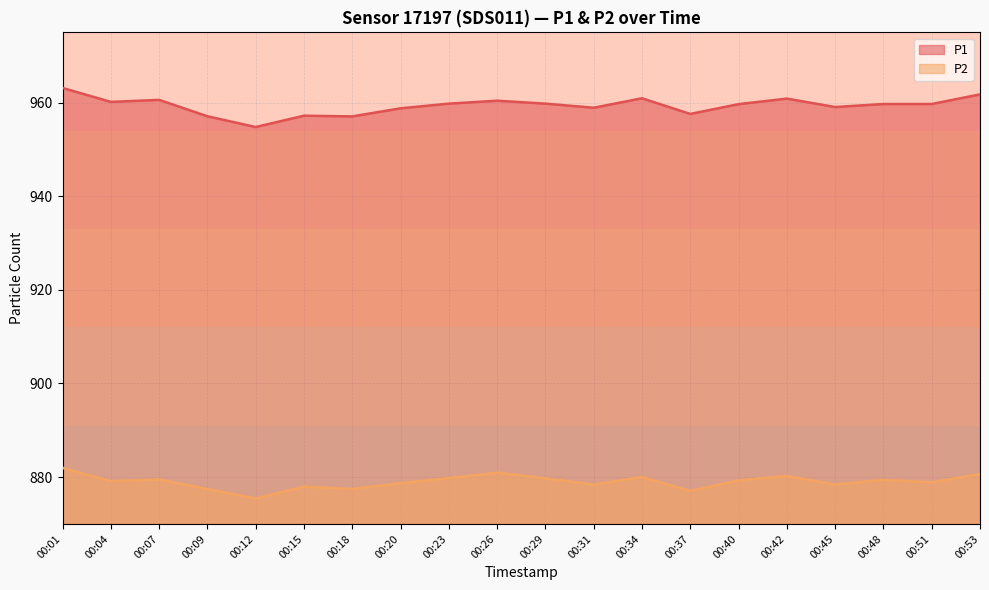

What is the average value of the P2 series?

879.0